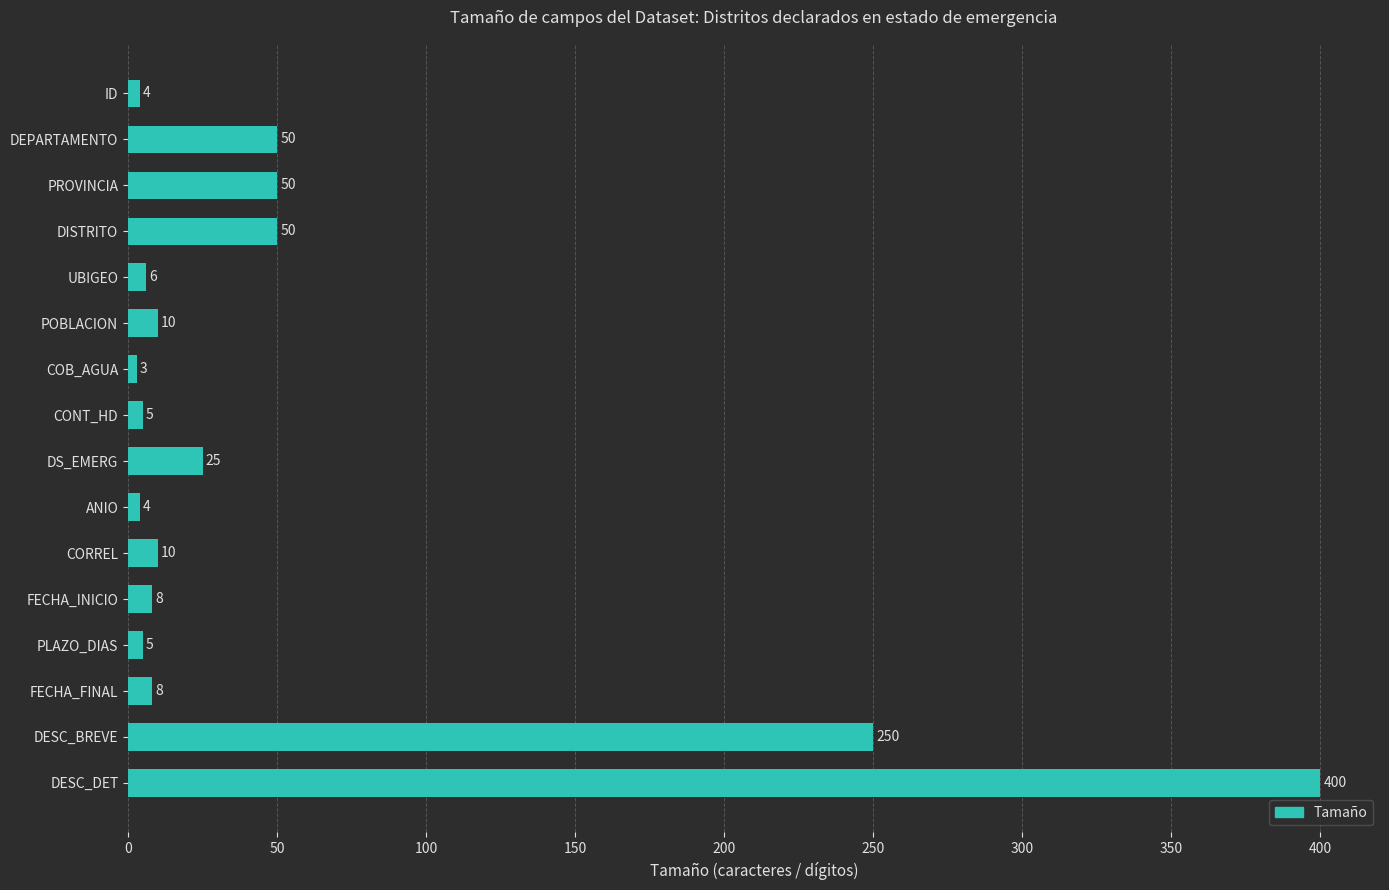

Between DESC_DET and PROVINCIA, which is larger?

DESC_DET